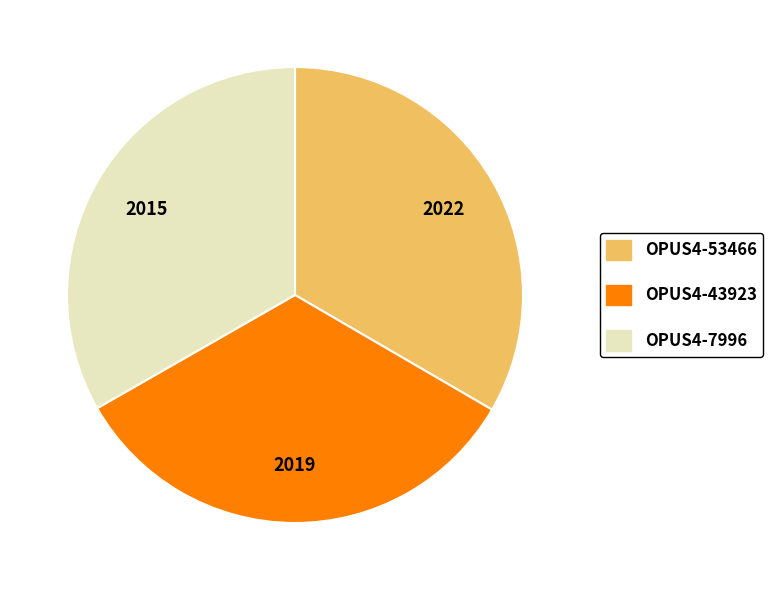

Is the sum of OPUS4-43923 and OPUS4-7996 greater than half?

Yes